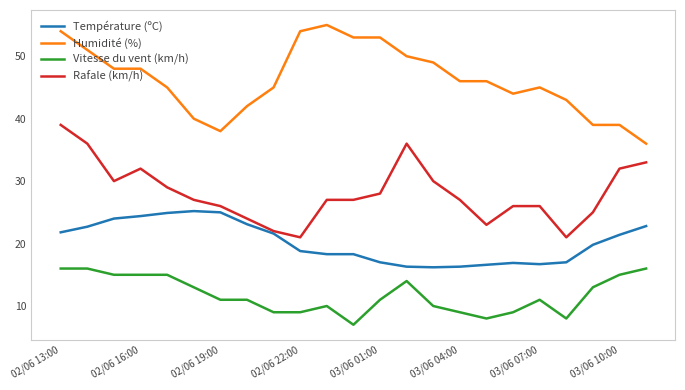

Which series has the largest total across all categories?

Humidité (%)